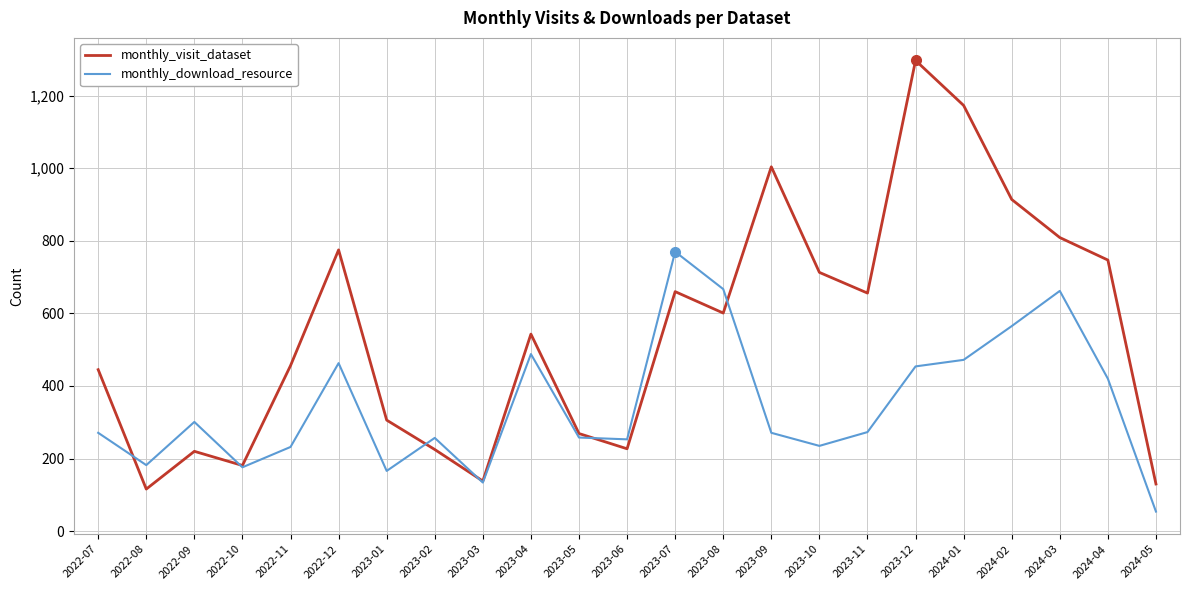

Is it true that monthly_download_resource equals 271 at 2022-07?

True